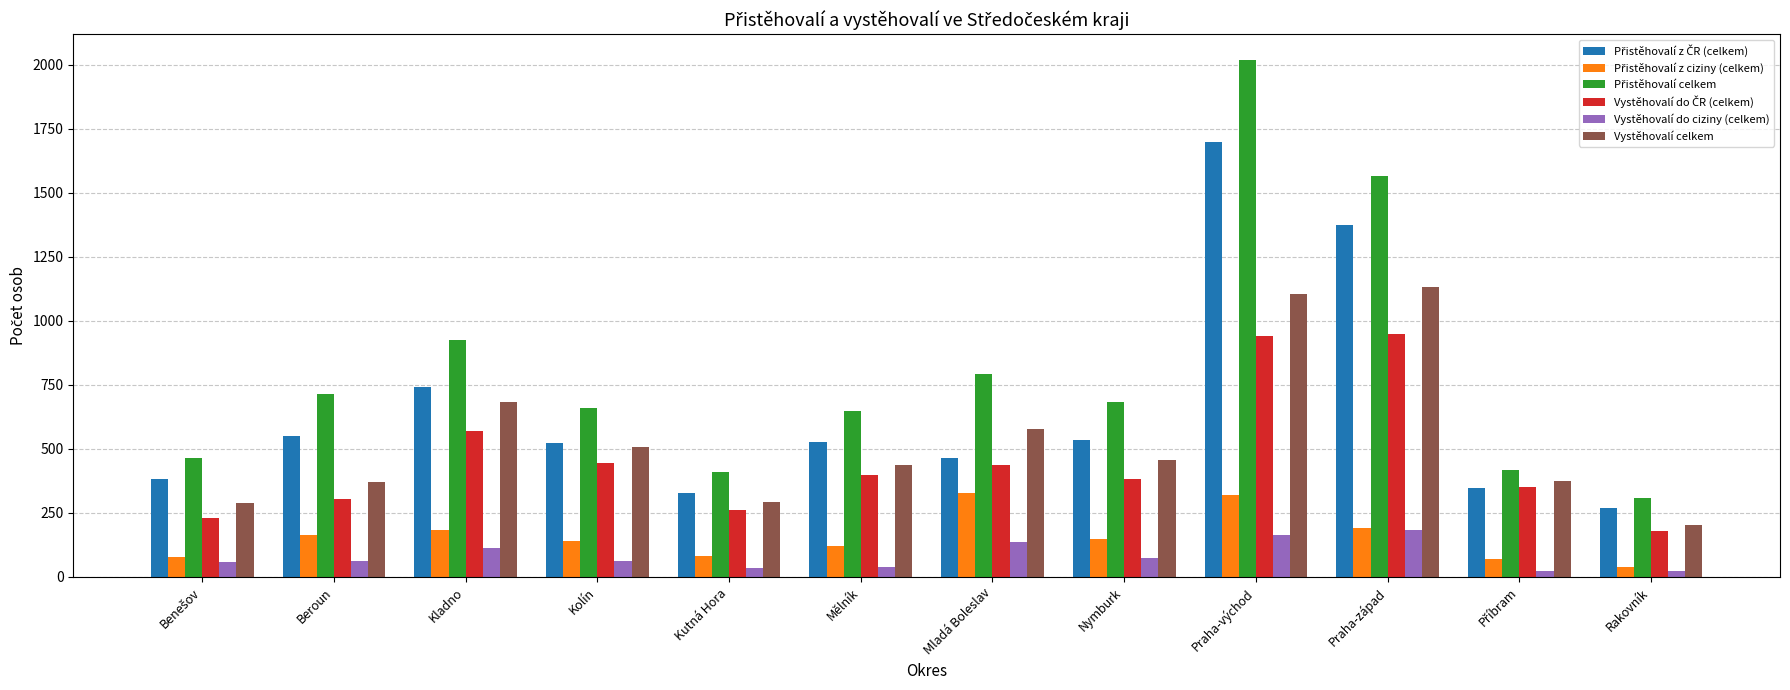

What is the difference between the highest and lowest values at Mladá Boleslav?

653